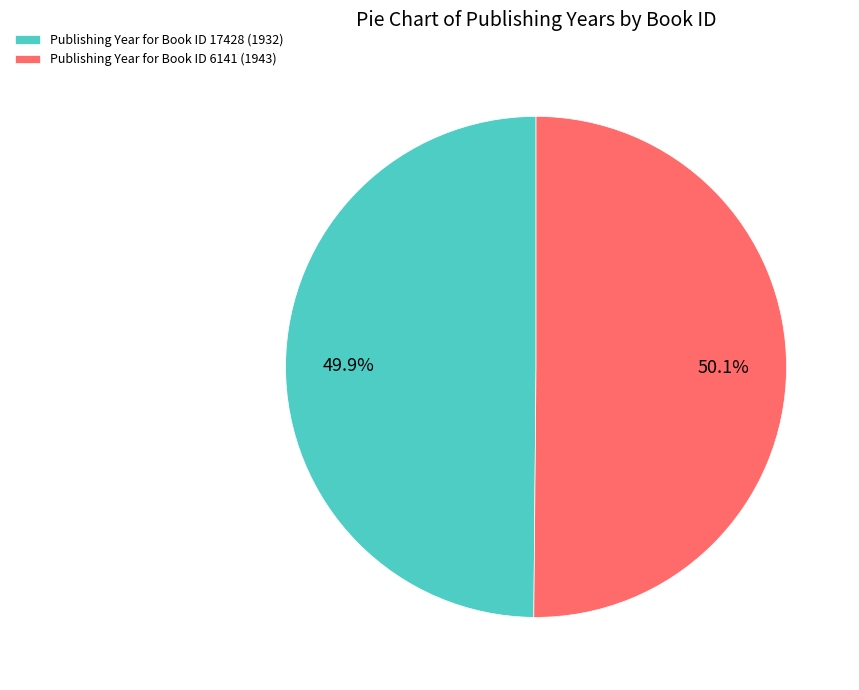

Is there a majority slice in this chart?

Yes